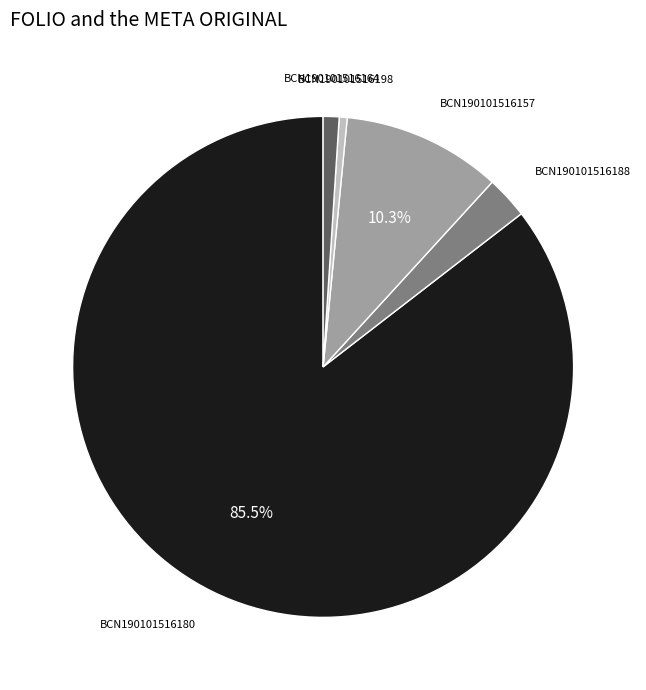

Which has a higher value, BCN190101516157 or BCN190101516198?

BCN190101516157